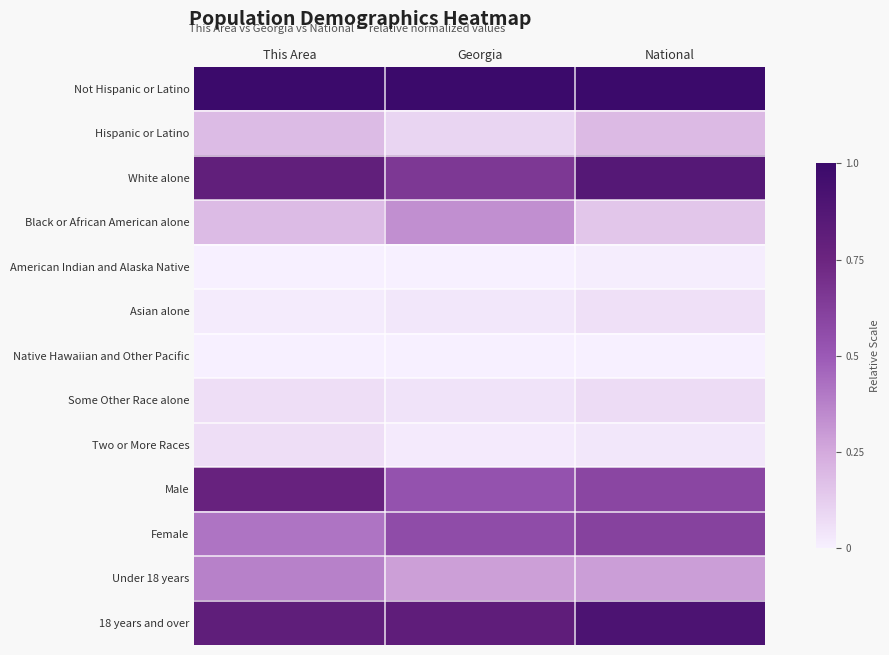

Rank the series by their maximum value, from highest to lowest.

Not Hispanic or Latino, 18 years and over, White alone, Male, Female, Under 18 years, Black or African American alone, Hispanic or Latino, Some Other Race alone, Two or More Races, Asian alone, American Indian and Alaska Native, Native Hawaiian and Other Pacific